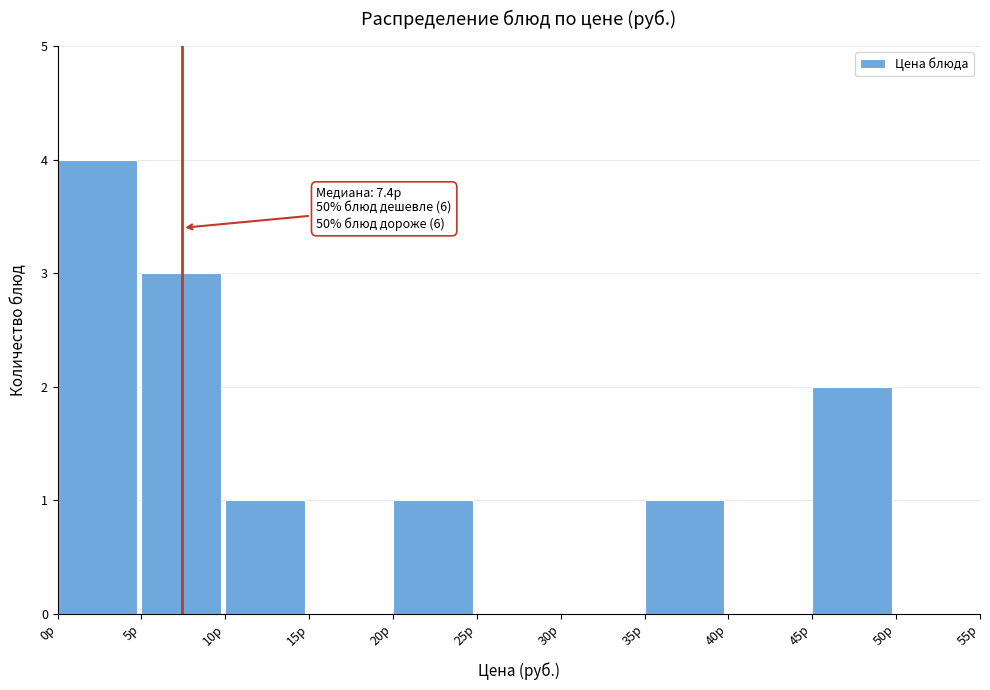

Over which range of the x-axis is the bar tallest?

0 to 5